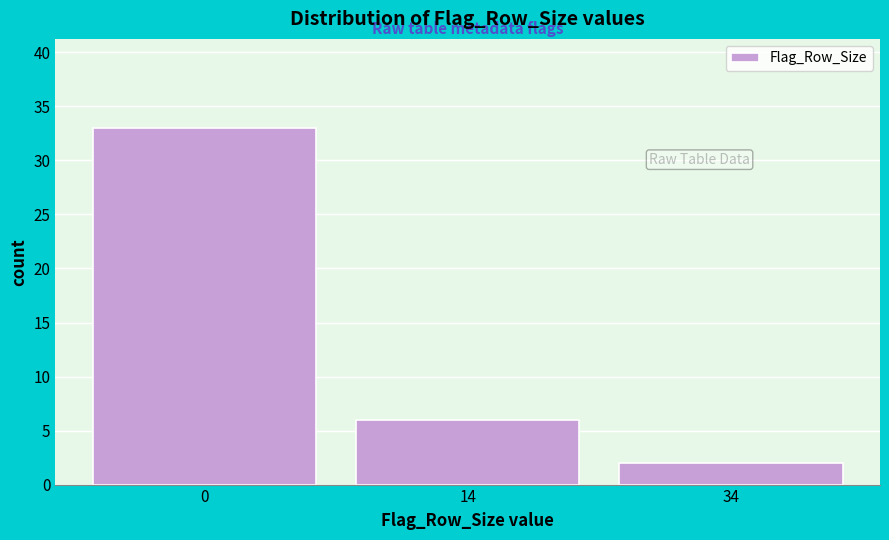

Reading left to right, what are all the values shown in this chart?

33	6	2